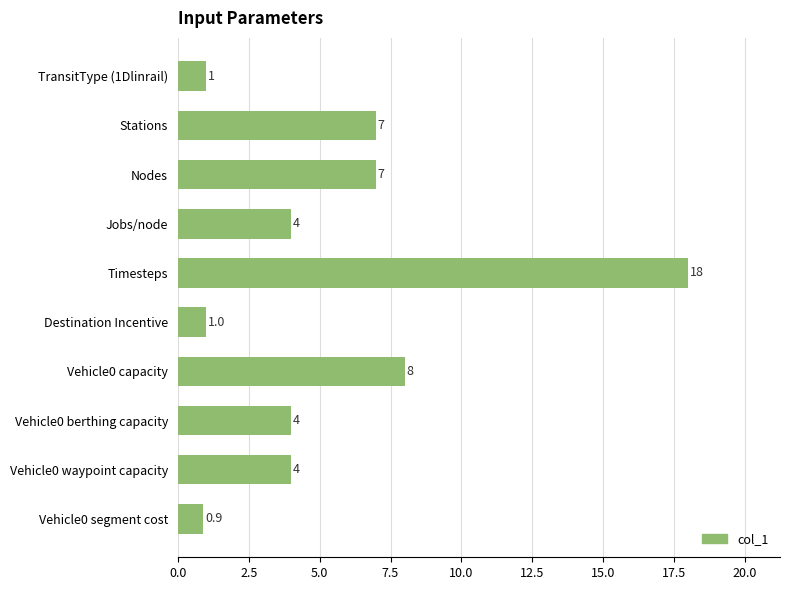

How many distinct data groups are displayed?

1